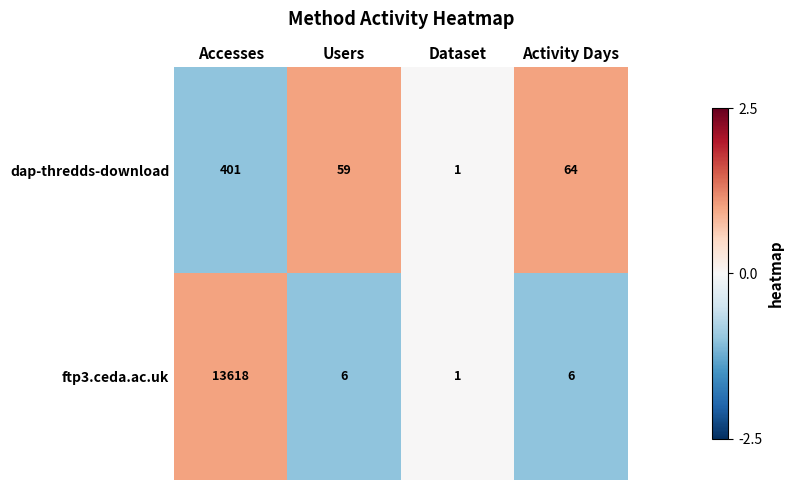

Which series has the largest total across all categories?

ftp3.ceda.ac.uk